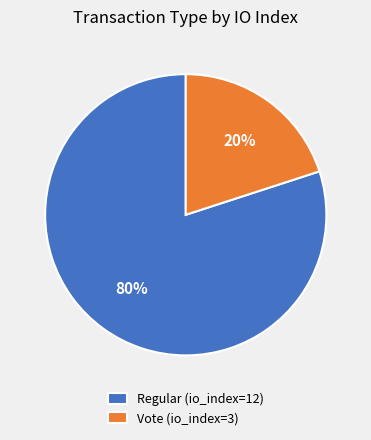

To the nearest percent, what is the difference between the largest and smallest slice percentages?

60%